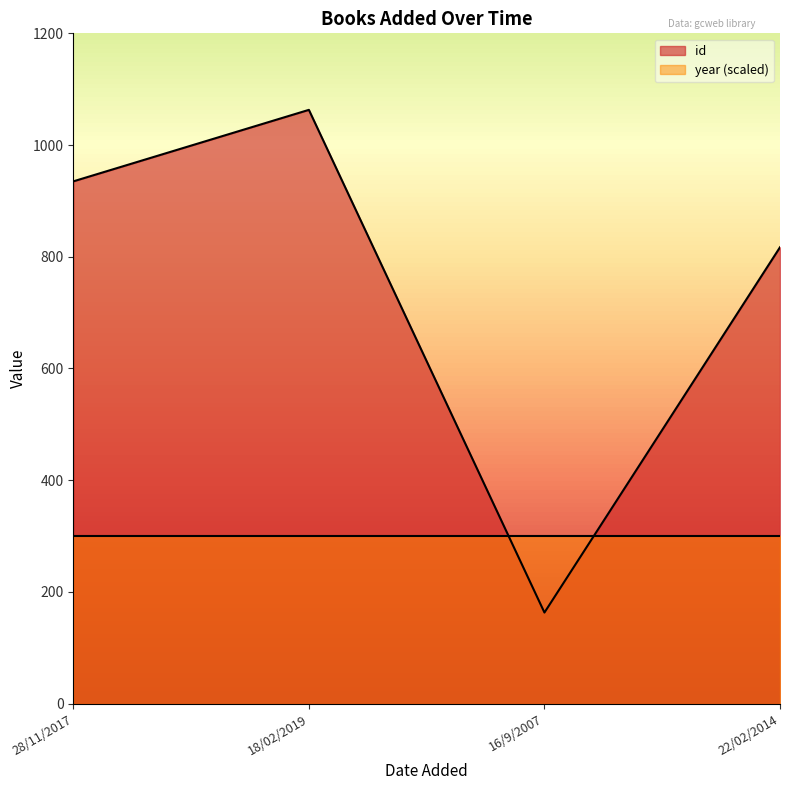

Rank the categories by value from highest to lowest.

18/02/2019, 28/11/2017, 22/02/2014, 16/9/2007